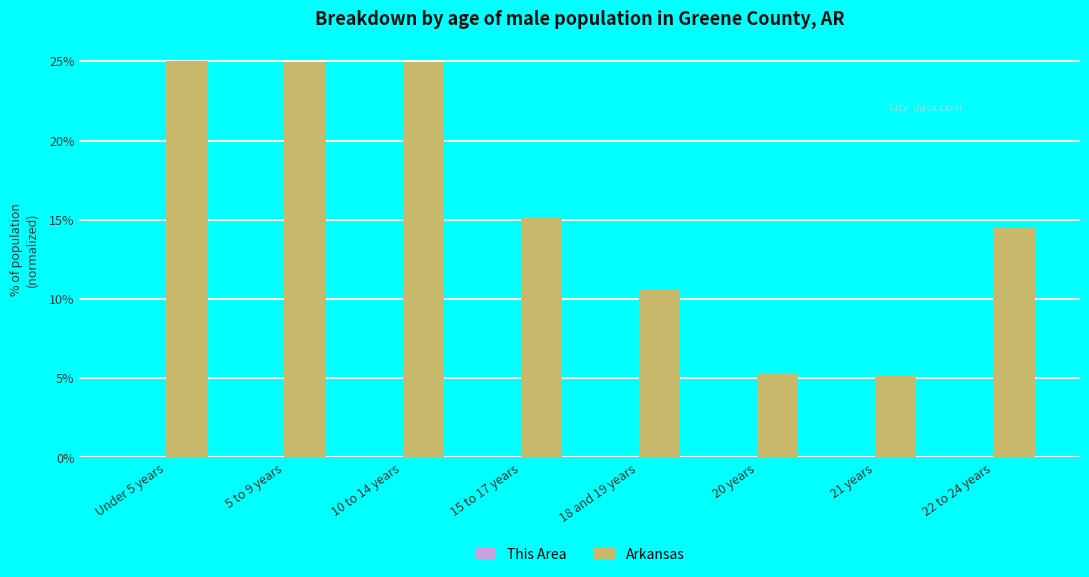

The value of Arkansas at 15 to 17 years is 24.4. True or false?

False